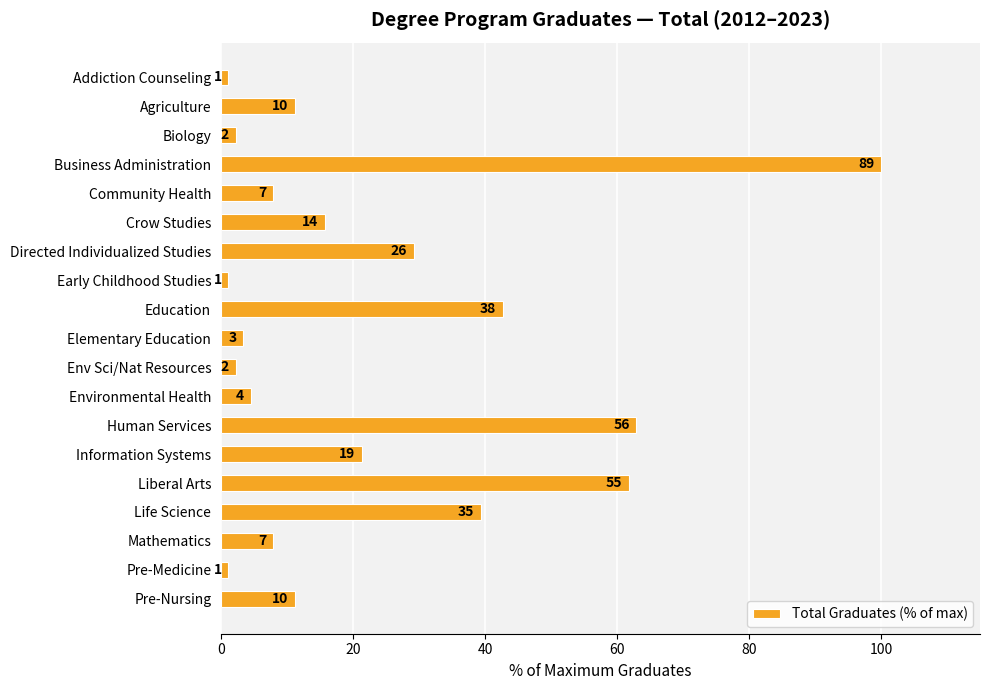

How many bars are there in total?

19